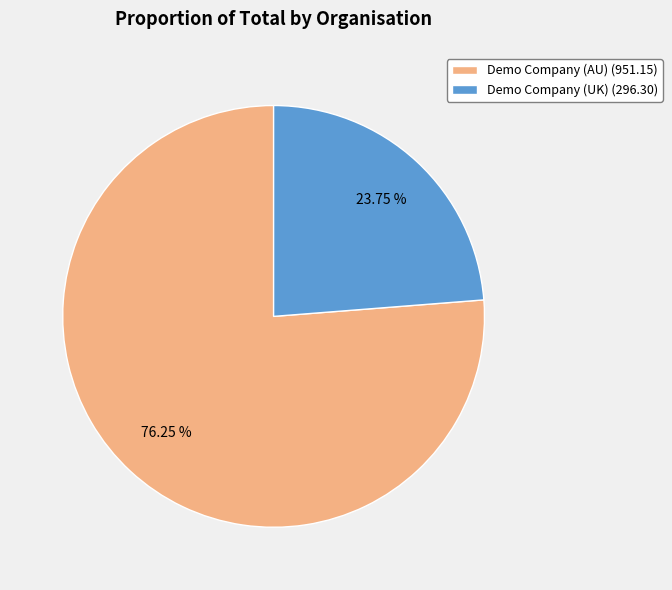

Rank the categories by value from lowest to highest.

Demo Company (UK) (296.30), Demo Company (AU) (951.15)